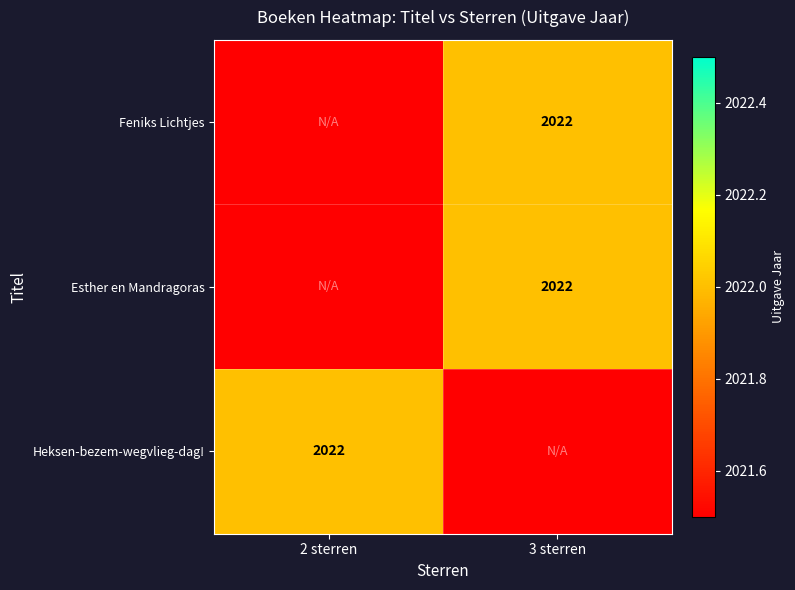

The value of Esther en Mandragoras at 3 sterren is 2022. True or false?

True